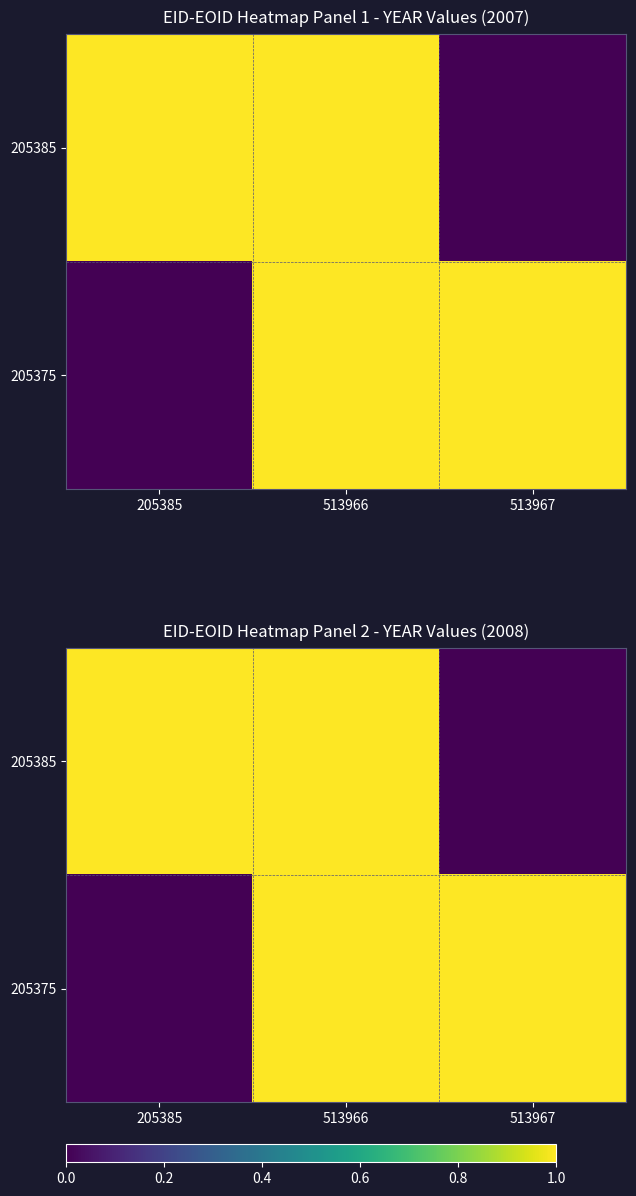

At how many categories does at least one series exceed 0?

3